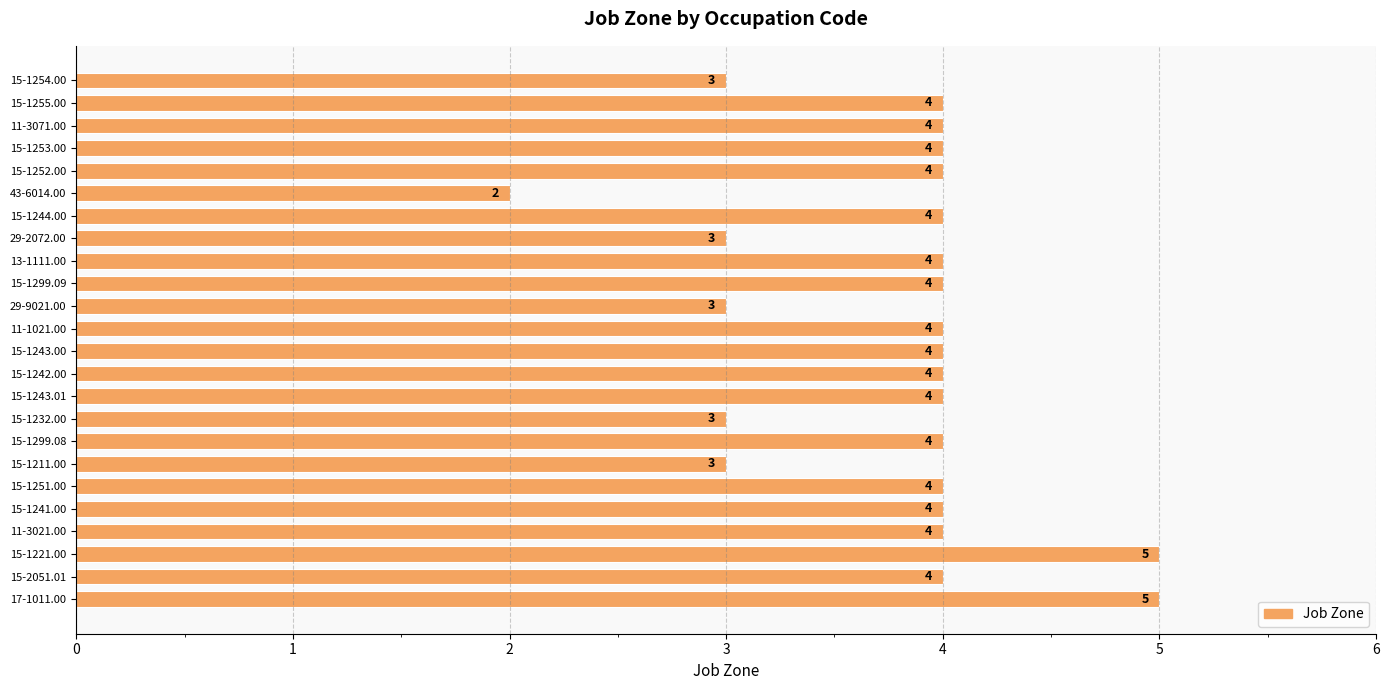

Are the bars grouped side by side (vs. stacked)?

No